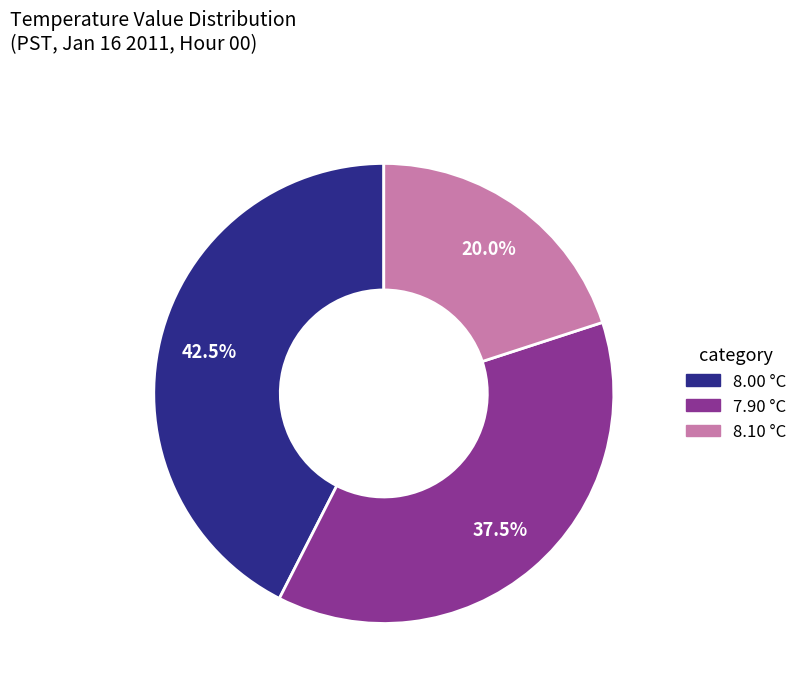

Combined, what portion of the pie is 7.90 °C and 8.10 °C?

57.5%